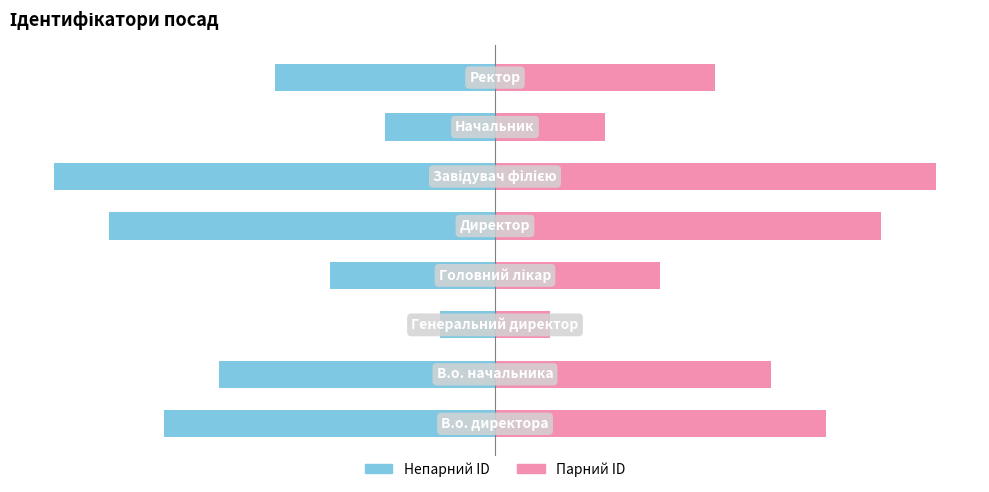

What is the minimum value shown in the chart?

-8